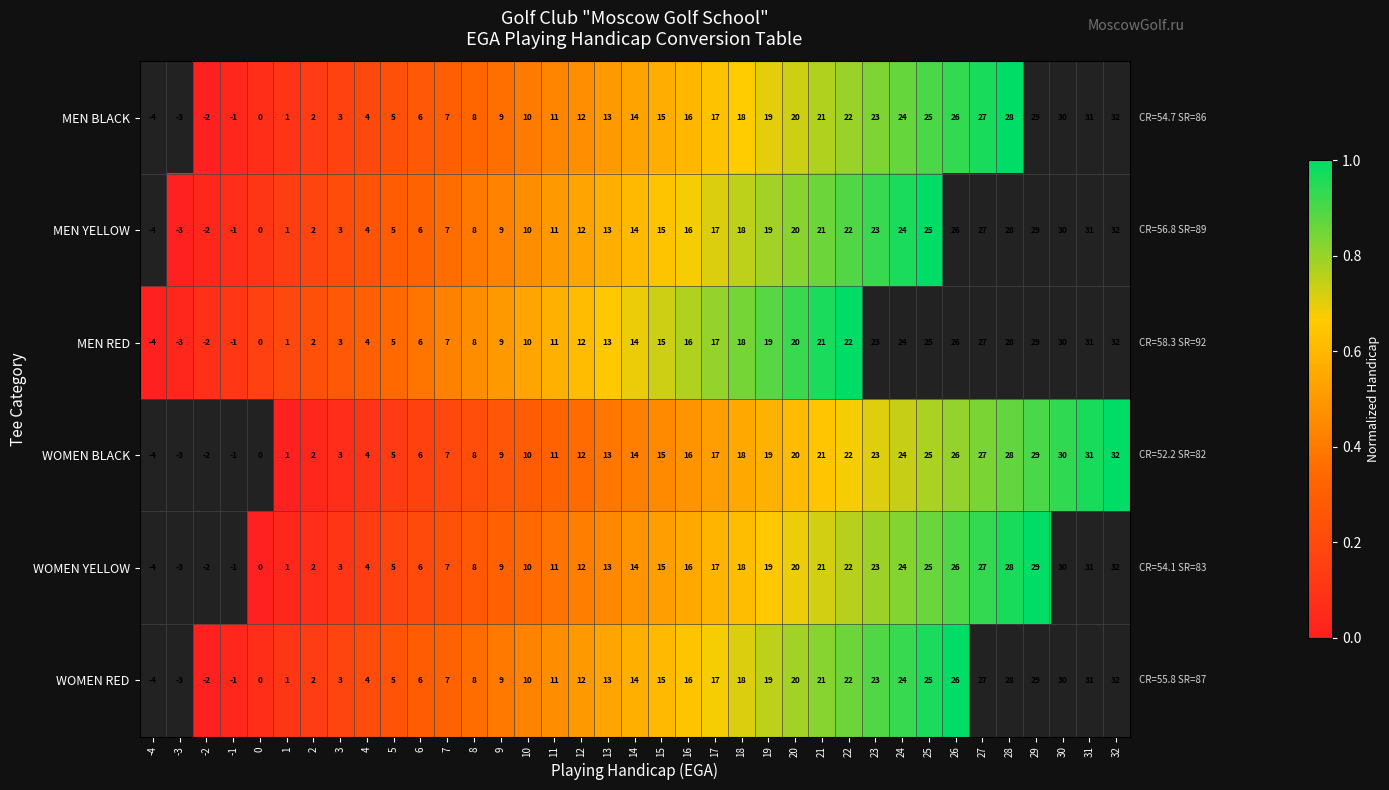

Is the value of MEN RED at 7 greater than the value of WOMEN BLACK at 20?

No